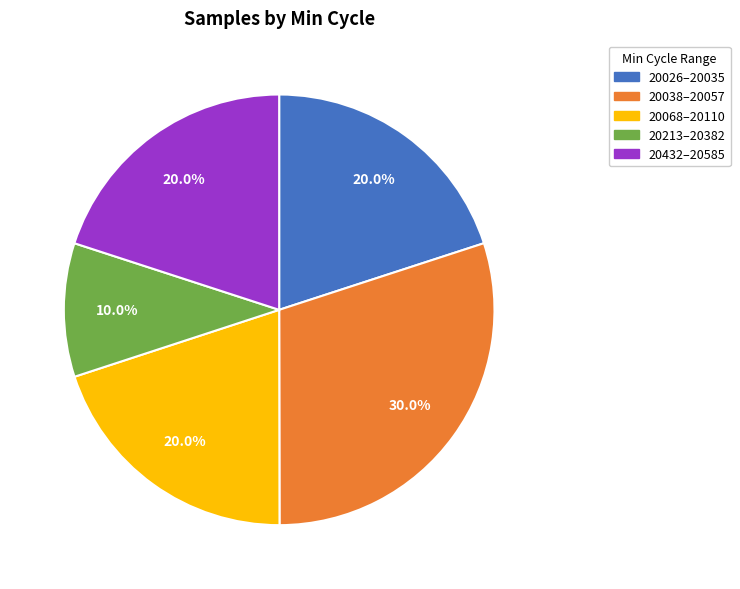

Is there a majority slice in this chart?

No